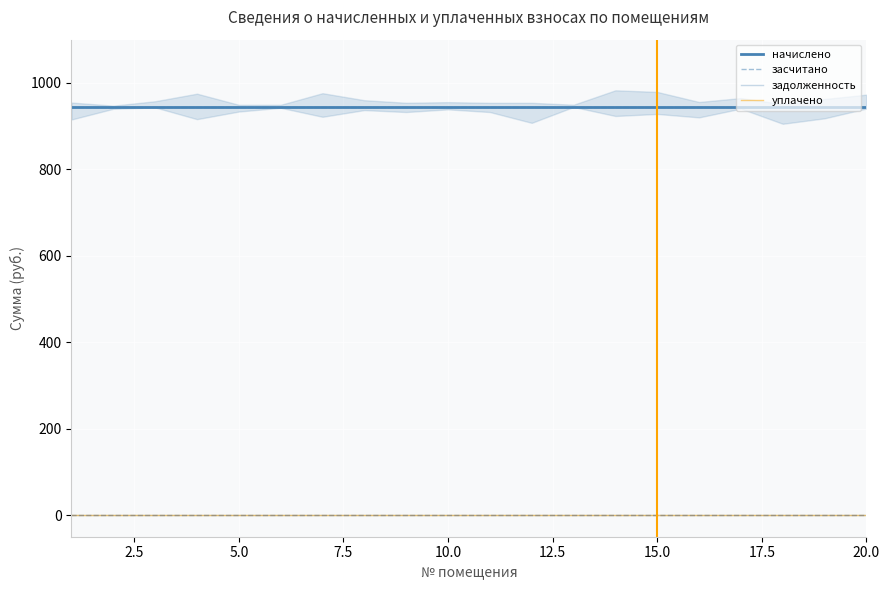

True or false: начислено has a value of 250.3 at 10.0.

False